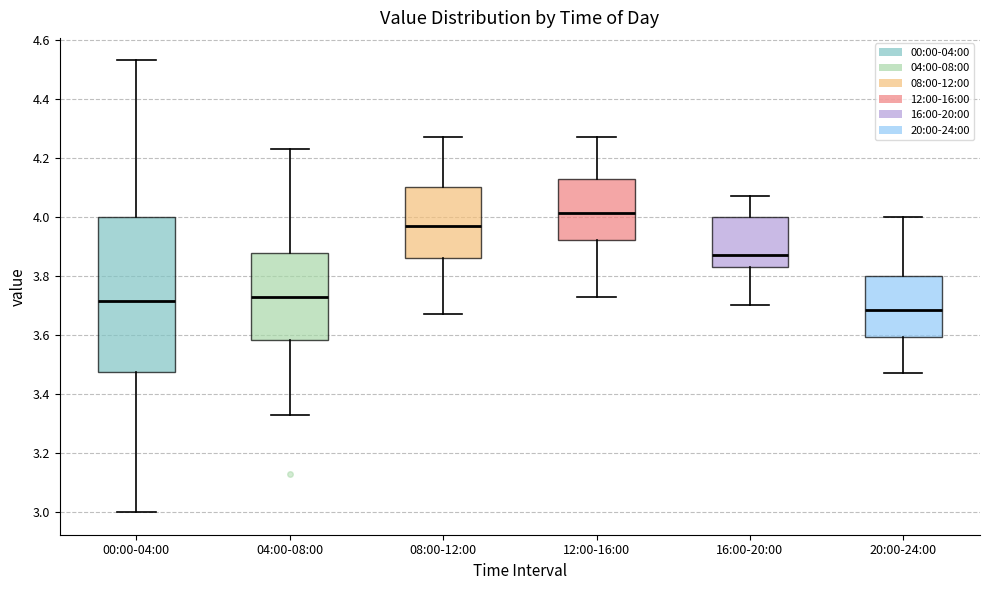

Reading left to right, read every box against the y-axis: the position of its median line, the range the box covers, and the ends of its whiskers. The values are not printed on the chart, so give them approximately, as read against the axis.

00:00-04:00: median 3.72, box 3.48 to 4.00, whiskers 3.00 to 4.54
04:00-08:00: median 3.74, box 3.58 to 3.88, whiskers 3.34 to 4.24
08:00-12:00: median 3.98, box 3.86 to 4.10, whiskers 3.68 to 4.28
12:00-16:00: median 4.02, box 3.92 to 4.14, whiskers 3.74 to 4.28
16:00-20:00: median 3.88, box 3.84 to 4.00, whiskers 3.70 to 4.08
20:00-24:00: median 3.68, box 3.60 to 3.80, whiskers 3.48 to 4.00